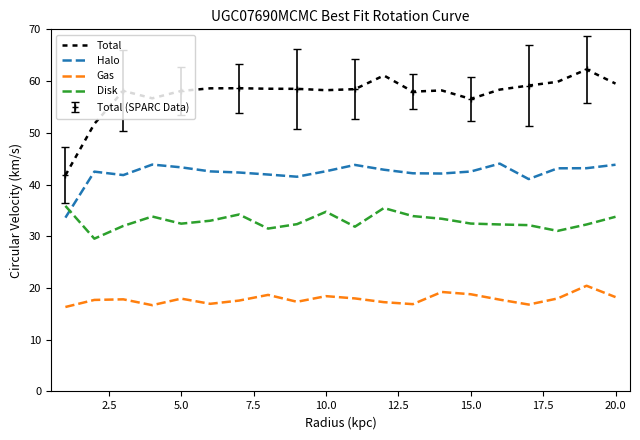

What is the lowest value of the Halo series?

33.6